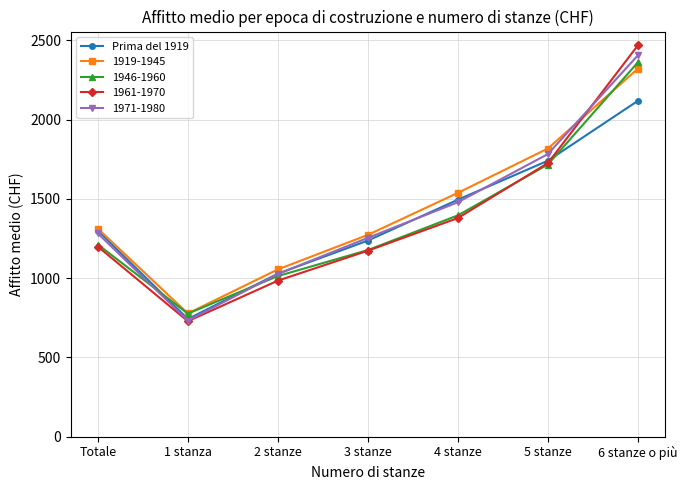

The value of 1961-1970 at Totale is 368. True or false?

False